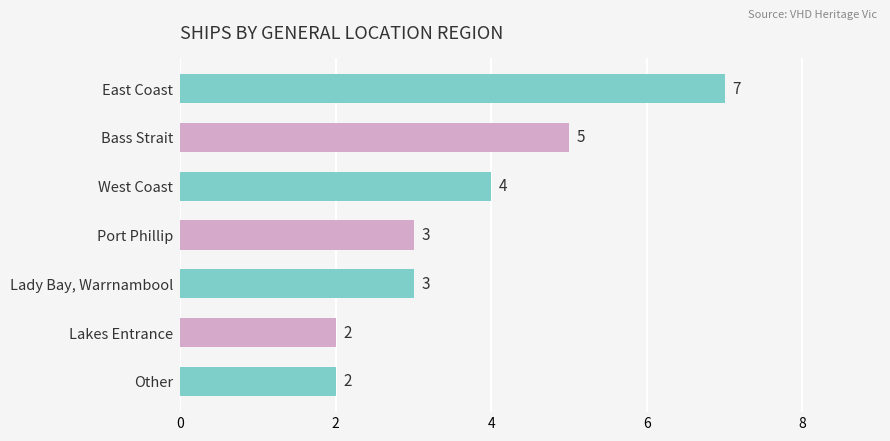

What is the change in value from East Coast to Lady Bay, Warrnambool?

-4